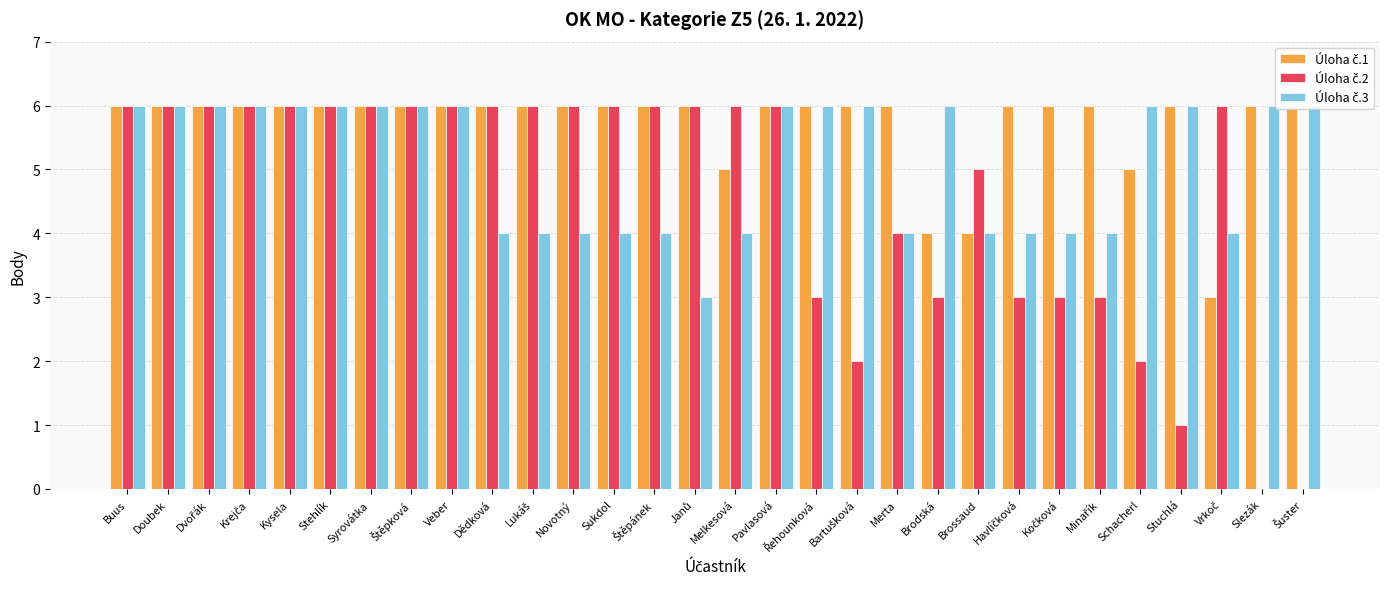

What is the maximum value shown in the chart?

6